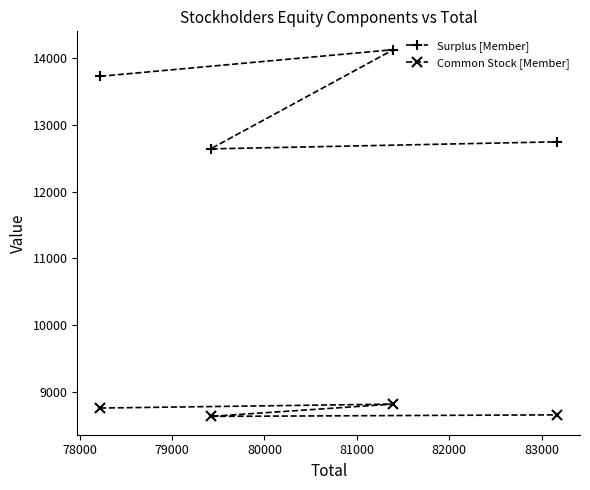

Rank the series by their average value, from lowest to highest.

Common Stock [Member], Surplus [Member]